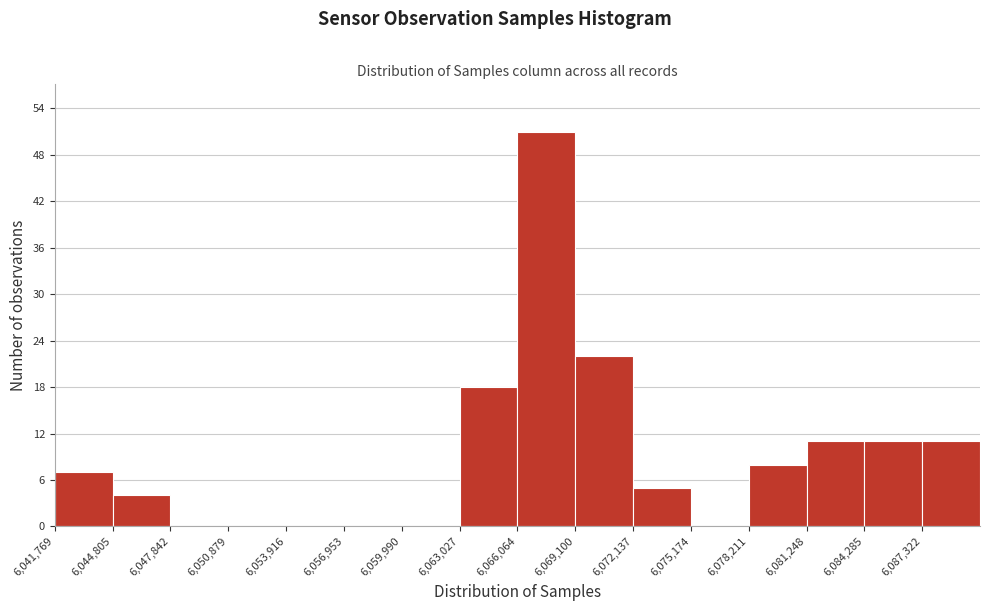

How tall is the bar that spans 6084500 to 6087500 on the x-axis? Neither the bar edges nor the heights are printed on the chart, so give them approximately, as read against the axes.

11